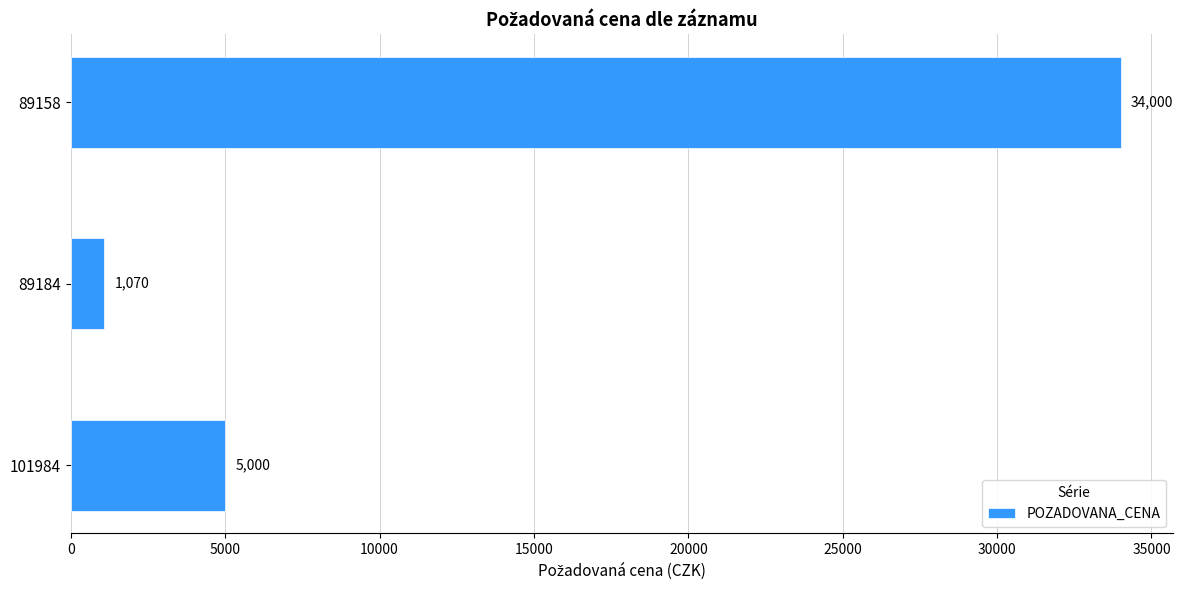

What is the difference between the maximum and minimum values?

32930